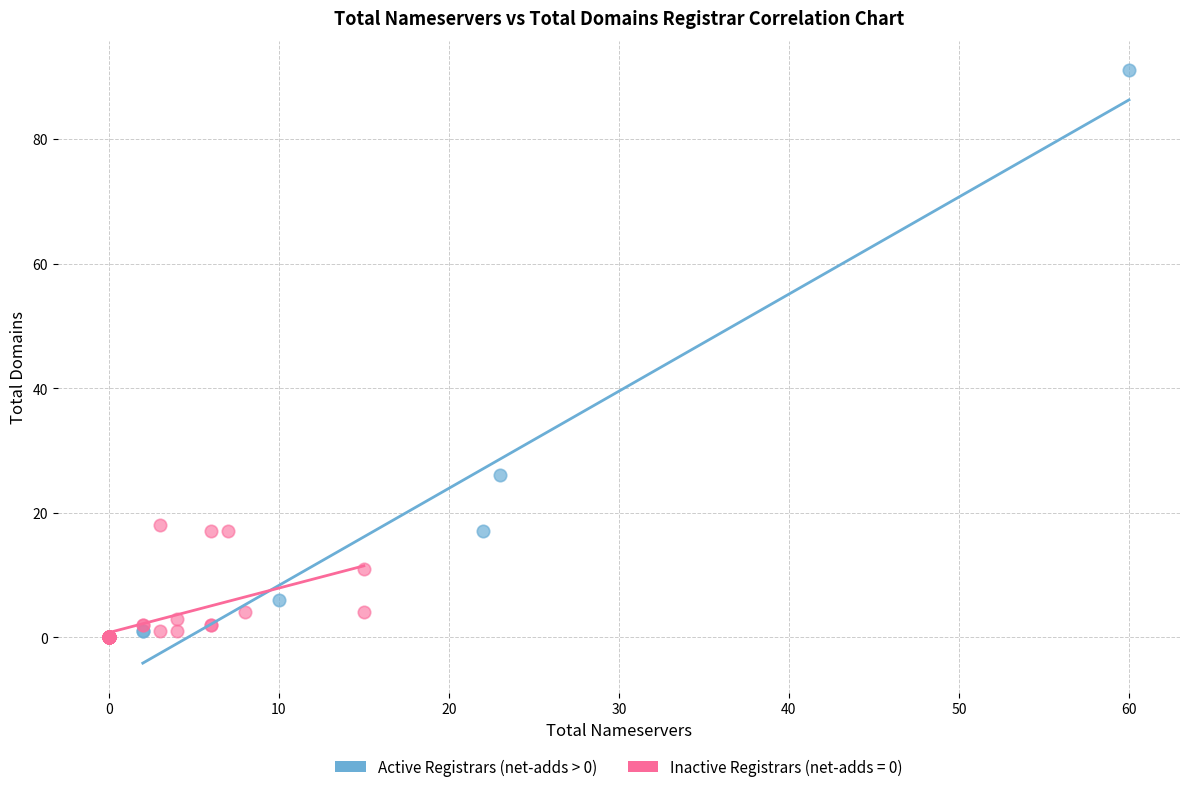

Which series reaches the maximum Y coordinate?

Active Registrars (net-adds > 0)